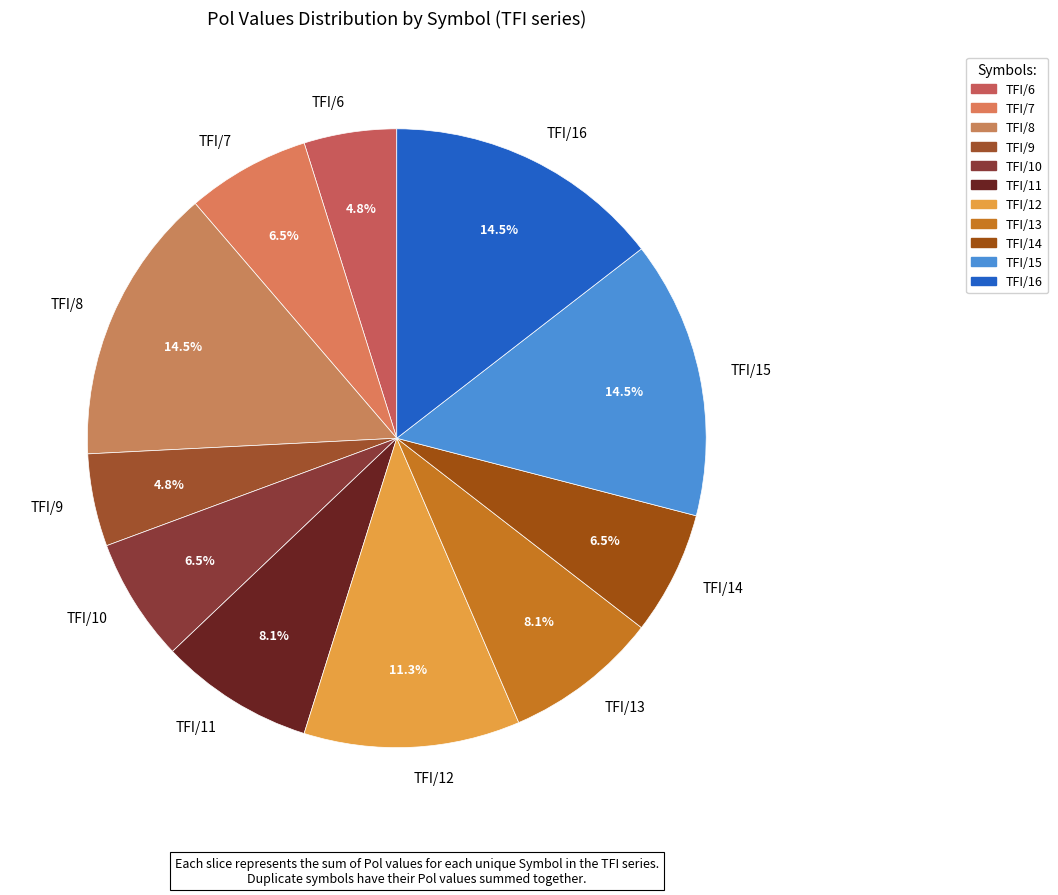

Is TFI/6 the majority of the pie?

No